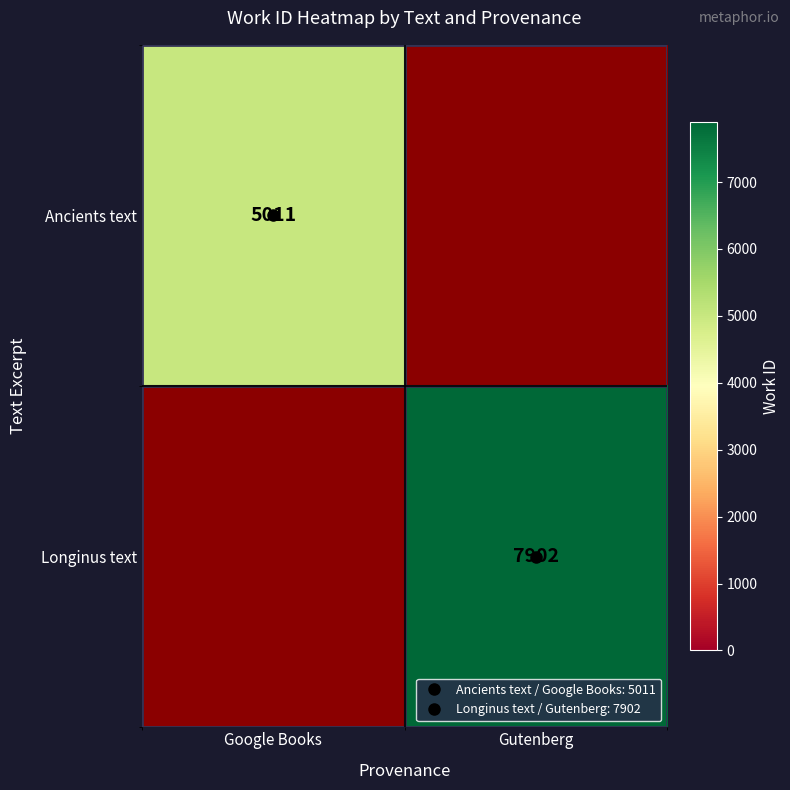

Between Gutenberg and Google Books, which is larger?

Google Books